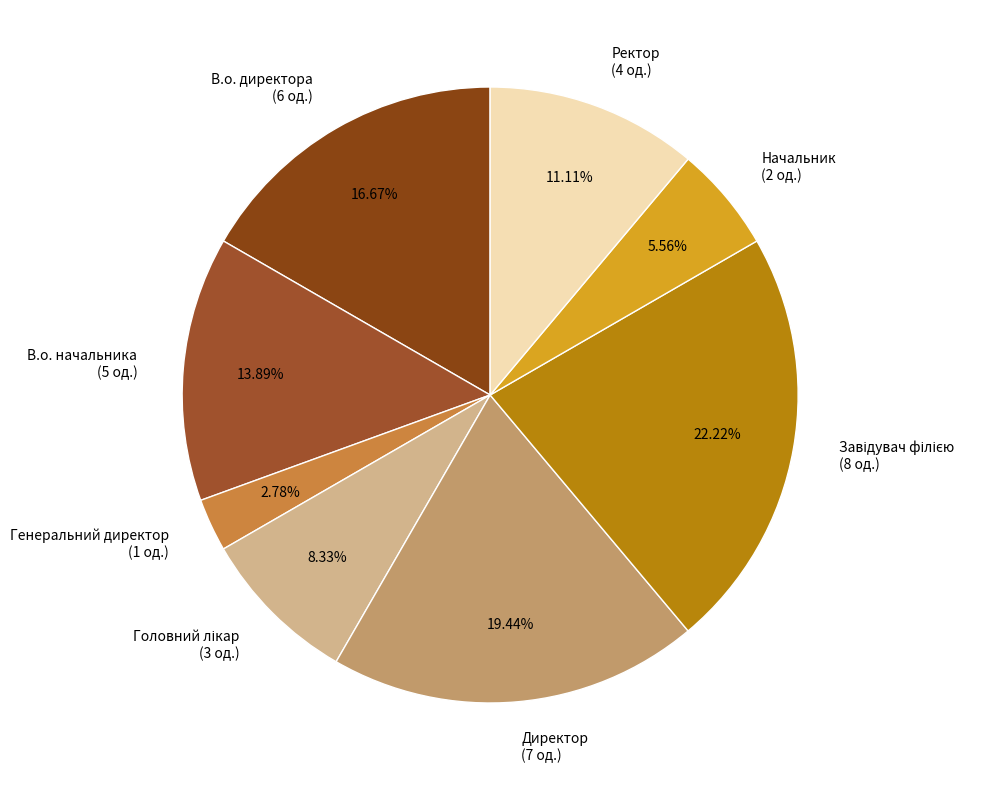

The Ректор slice represents 11% of the pie. True or false?

True